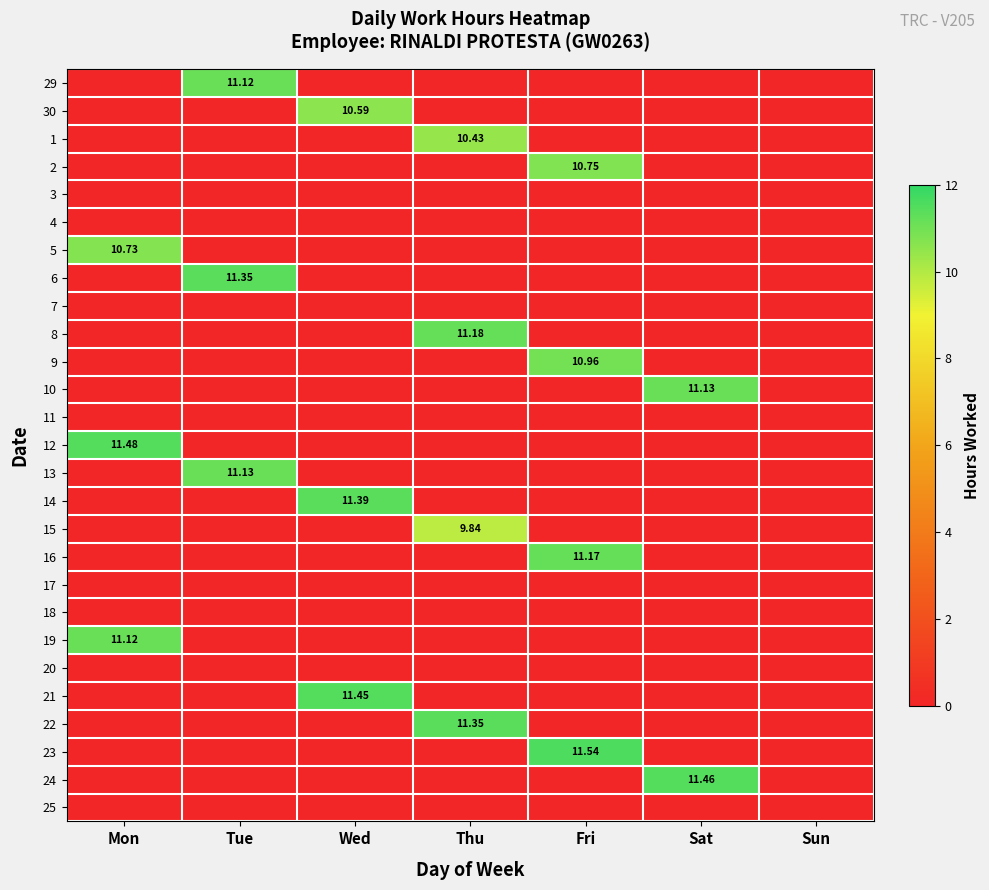

At how many categories does at least one series exceed 0?

6